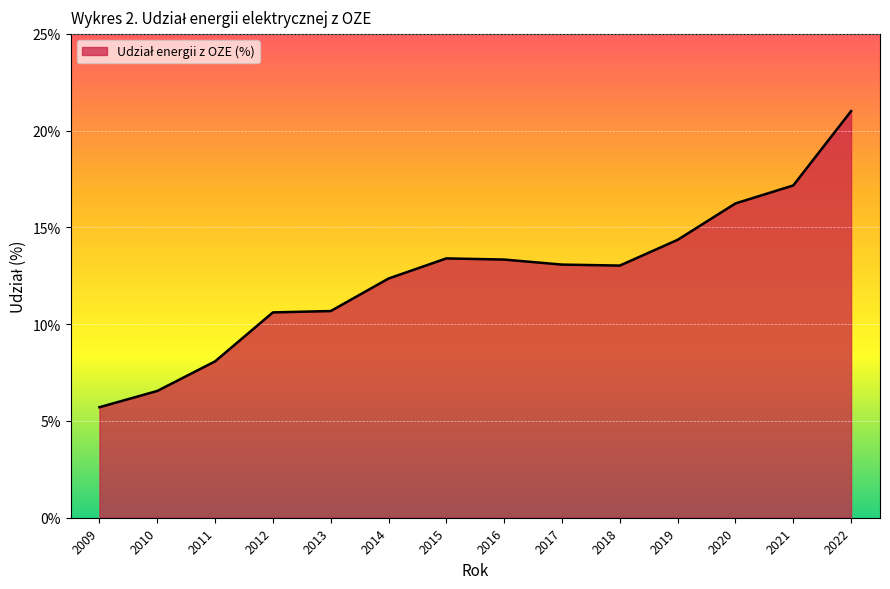

True or false: the data shows 13.7 at 2011.

False